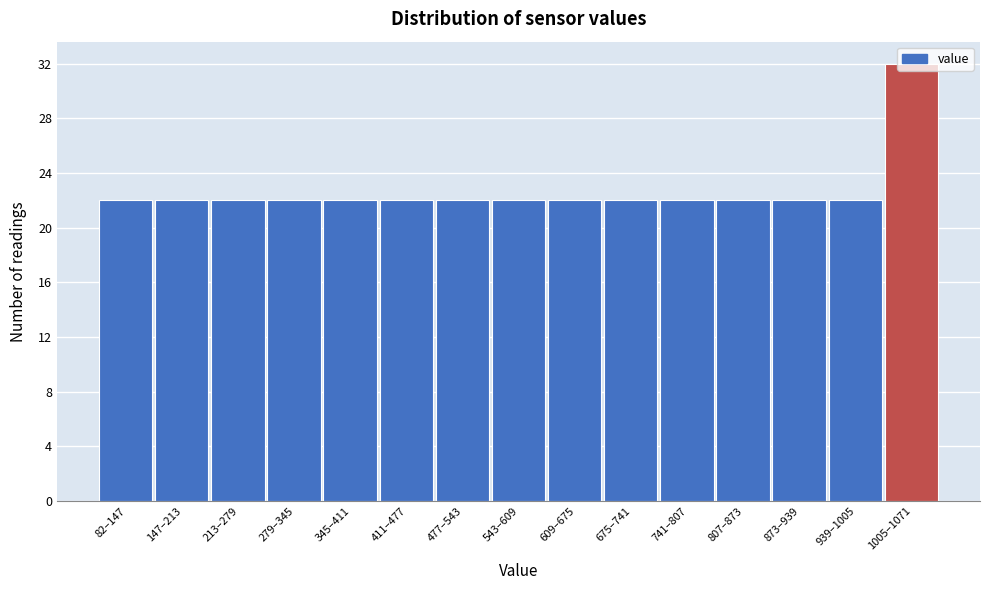

Approximately how many times larger is the value at 477–543 compared to 741–807?

1.0